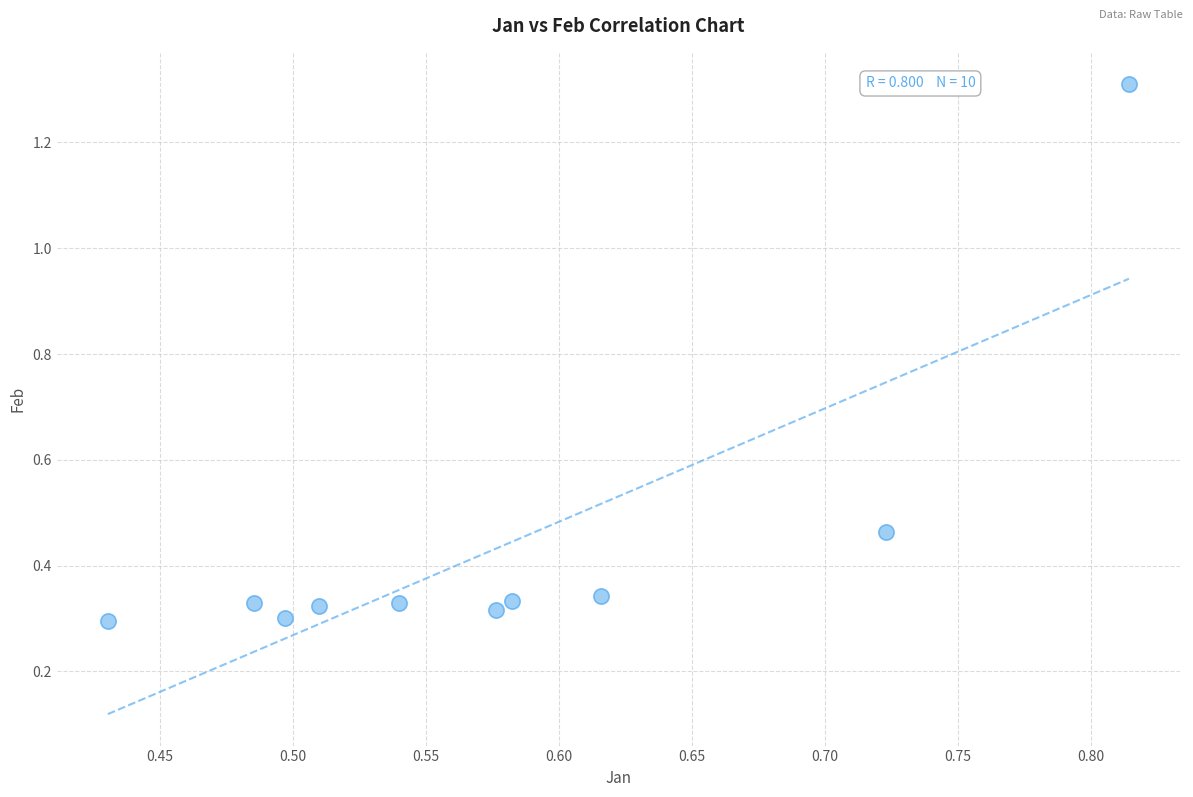

What is the average X value?

0.6